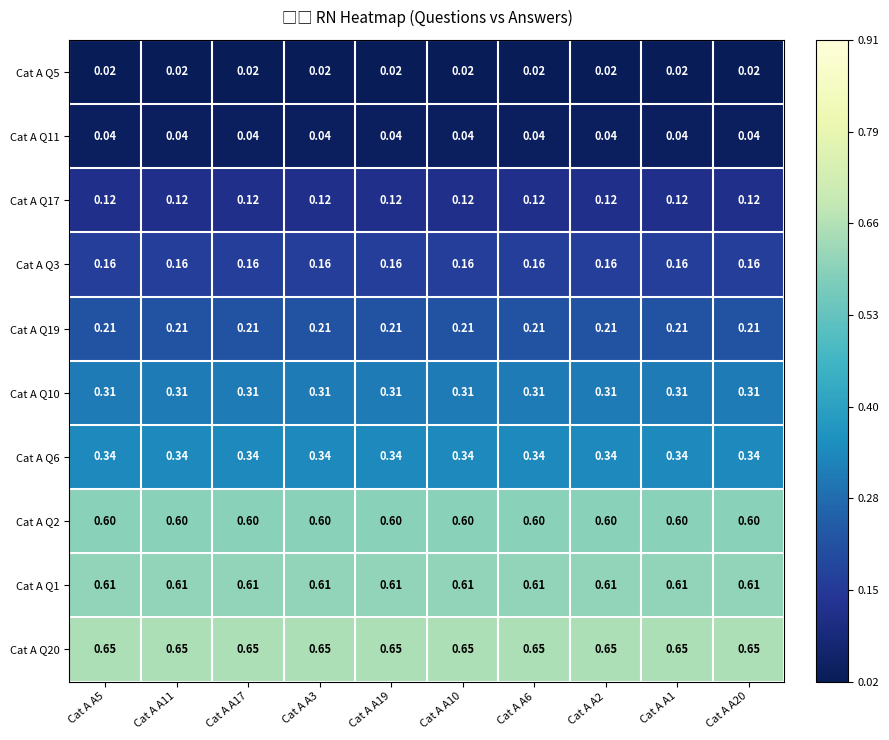

Is the value of Cat A Q17 at Cat A A2 greater than the value of Cat A Q20 at Cat A A17?

No